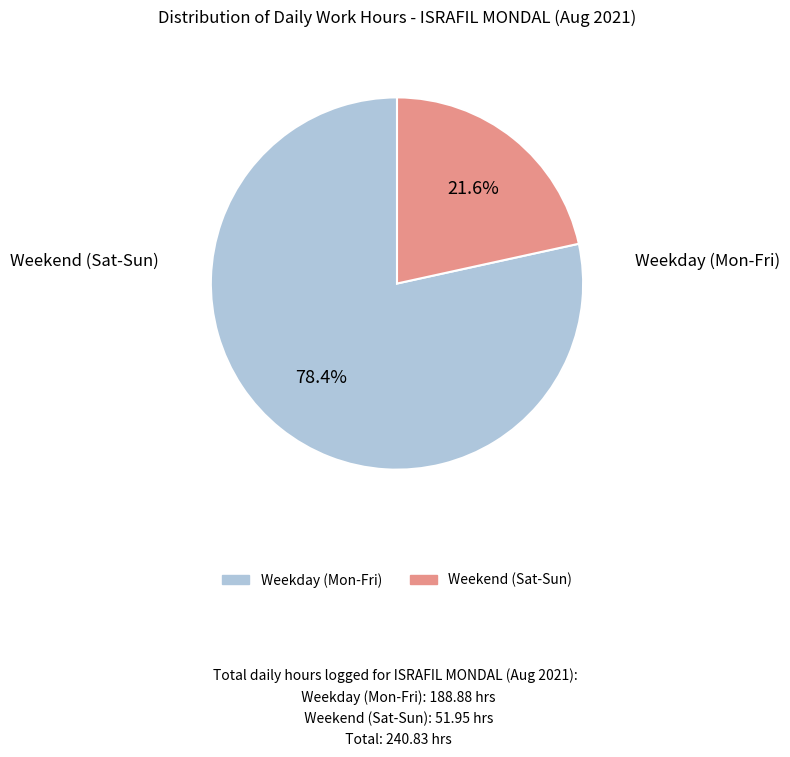

Is there any slice that represents more than half of the pie?

Yes